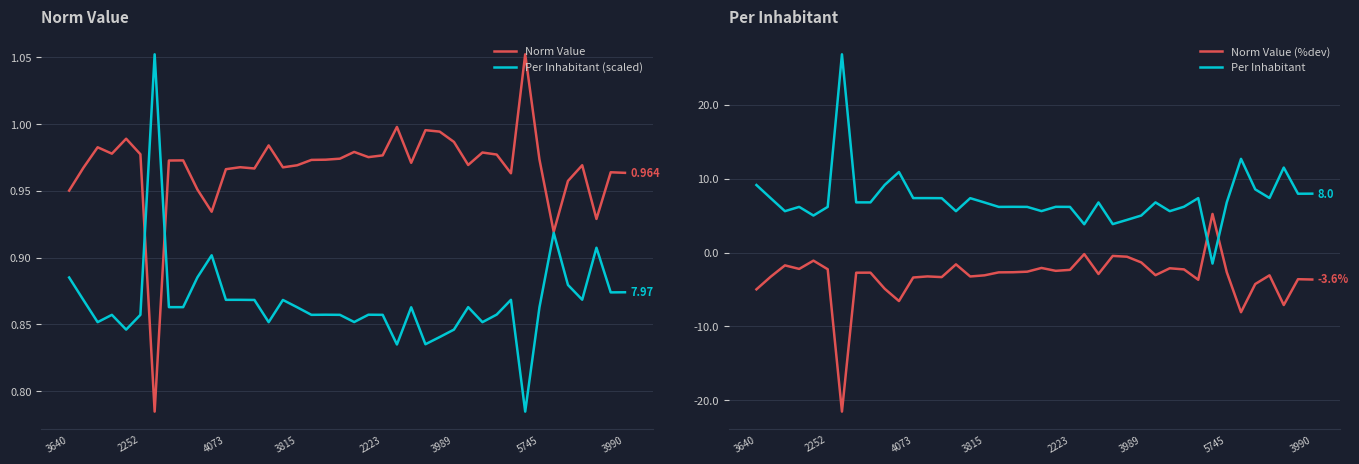

What is the highest value of the Norm Value (%dev) series?

5.2